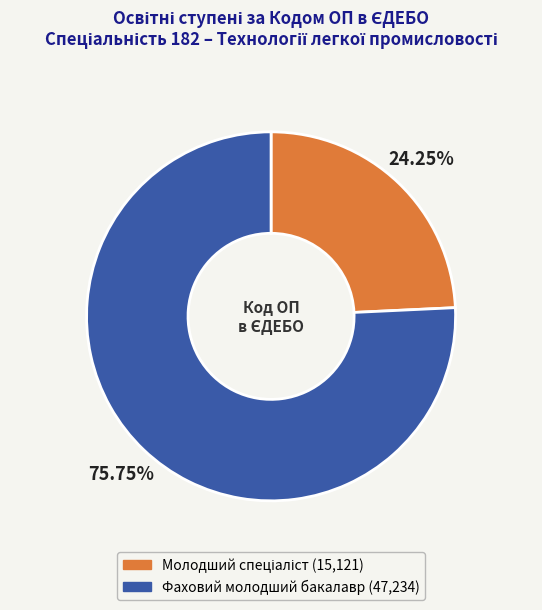

What is the majority slice?

Фаховий молодший бакалавр